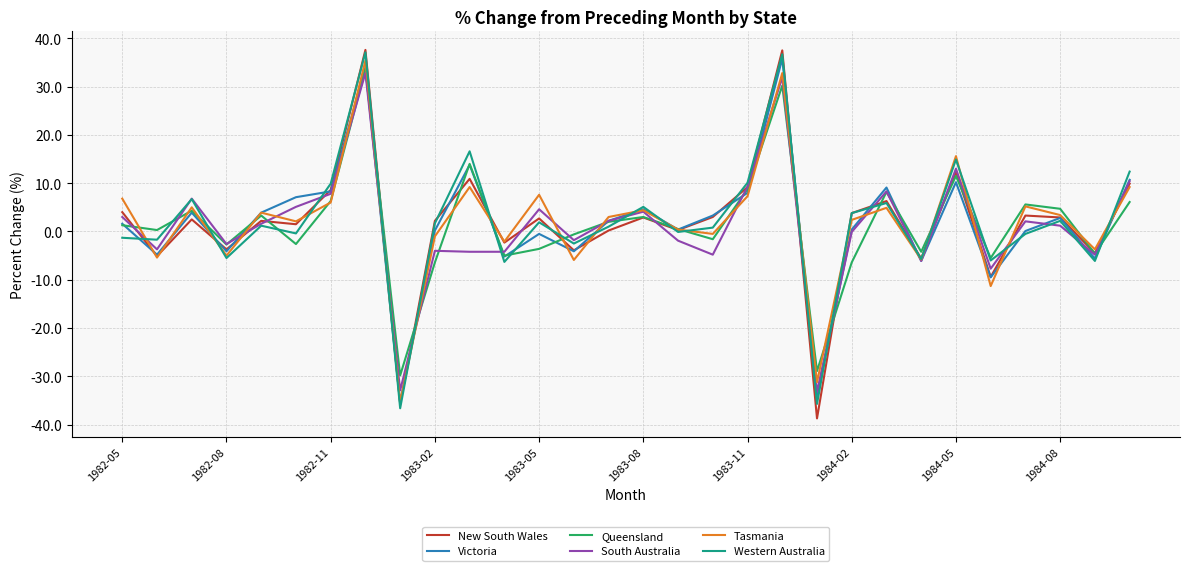

What is the maximum value shown in the chart?

37.6